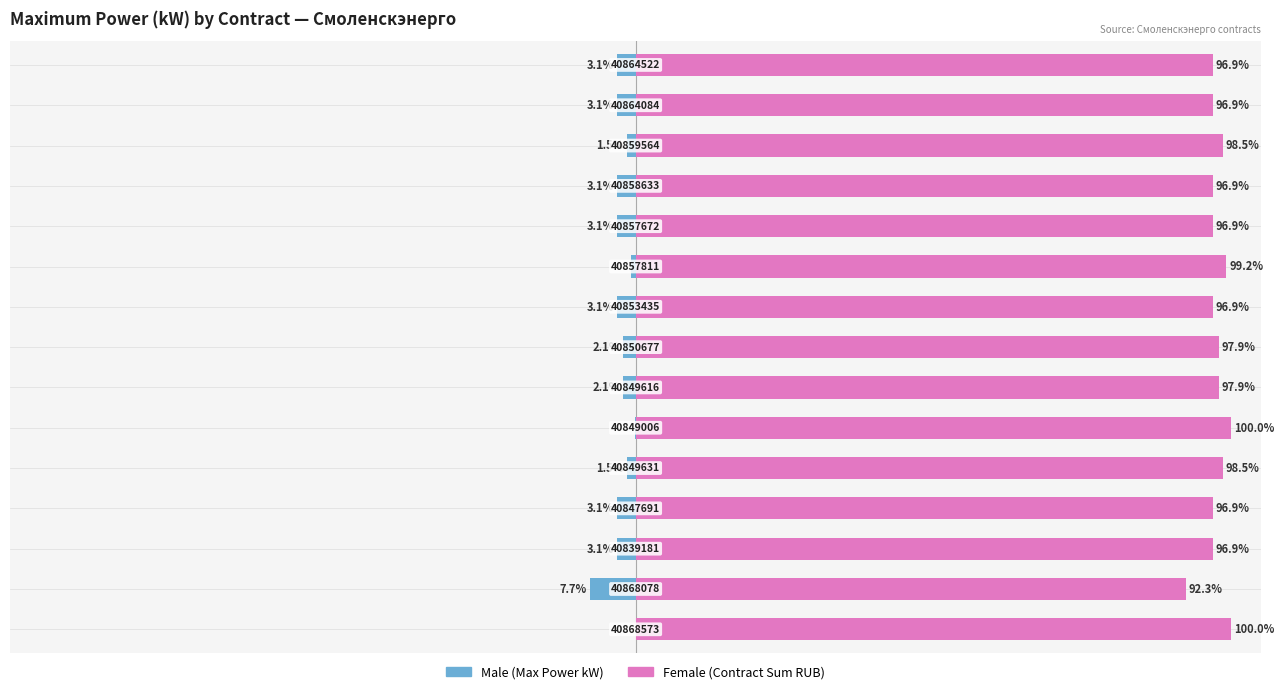

At 6, list the series in order from smallest to largest.

Male, Female